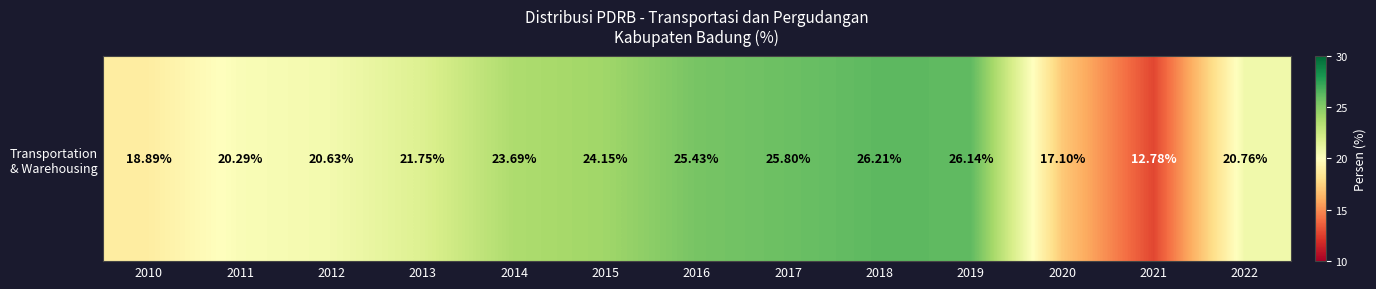

What is the approximate value at 2012?

20.6